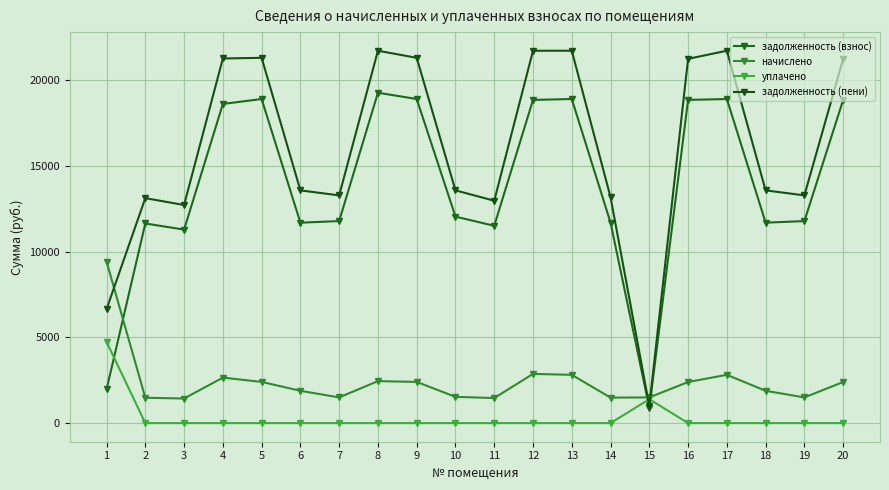

Is this an area chart (filled region under the line)?

No